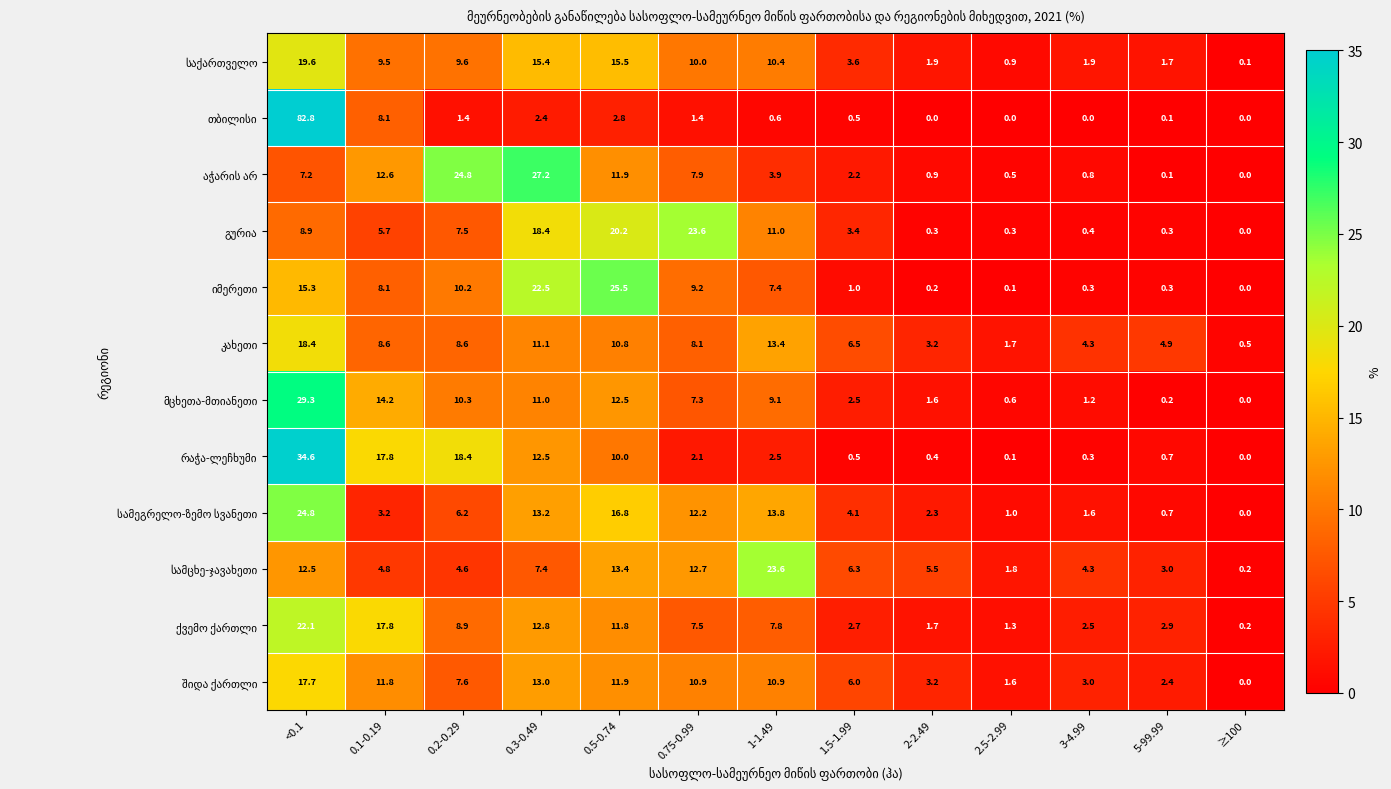

What is the maximum value shown in the chart?

82.8